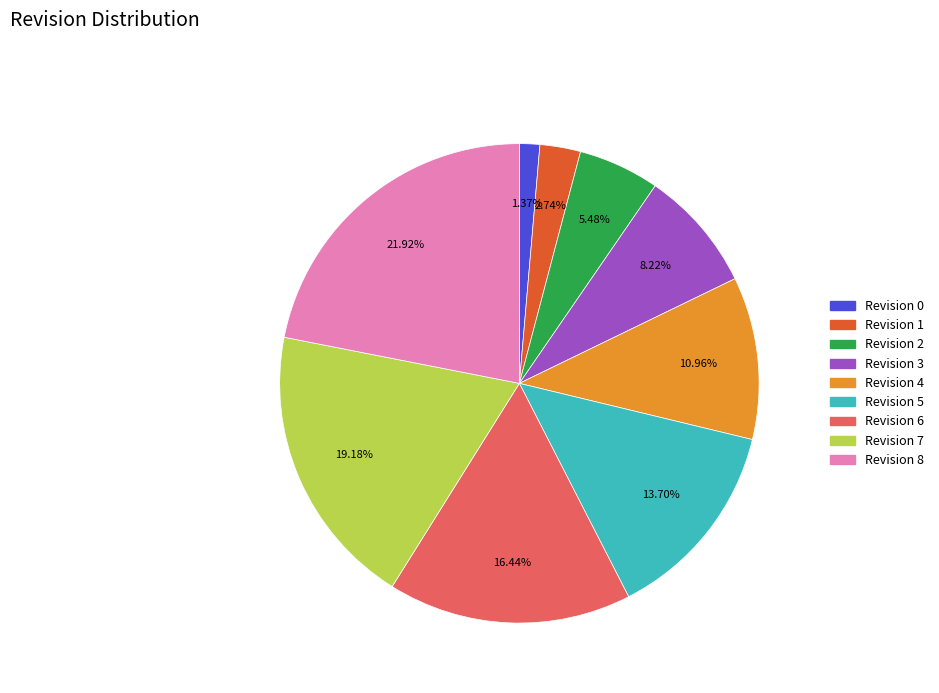

Approximately how many times larger is the value at Revision 1 compared to Revision 3?

0.3